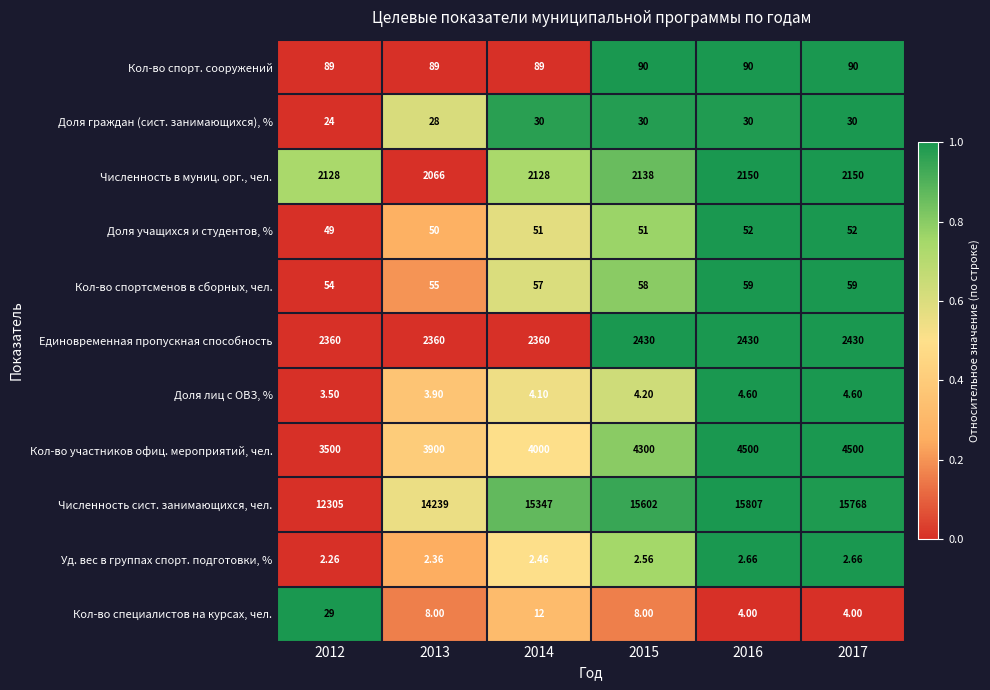

Rank the series by their maximum value, from lowest to highest.

Уд. вес в группах спорт. подготовки, %, Доля лиц с ОВЗ, %, Кол-во специалистов на курсах, чел., Доля граждан (сист. занимающихся), %, Доля учащихся и студентов, %, Кол-во спортсменов в сборных, чел., Кол-во спорт. сооружений, Численность в муниц. орг., чел., Единовременная пропускная способность, Кол-во участников офиц. мероприятий, чел., Численность сист. занимающихся, чел.